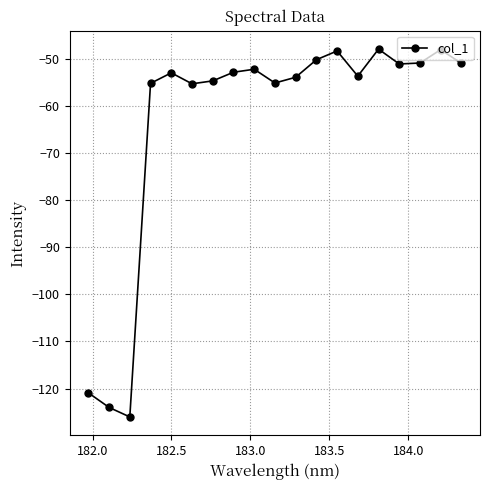

What is the maximum value shown in the chart?

-48.0